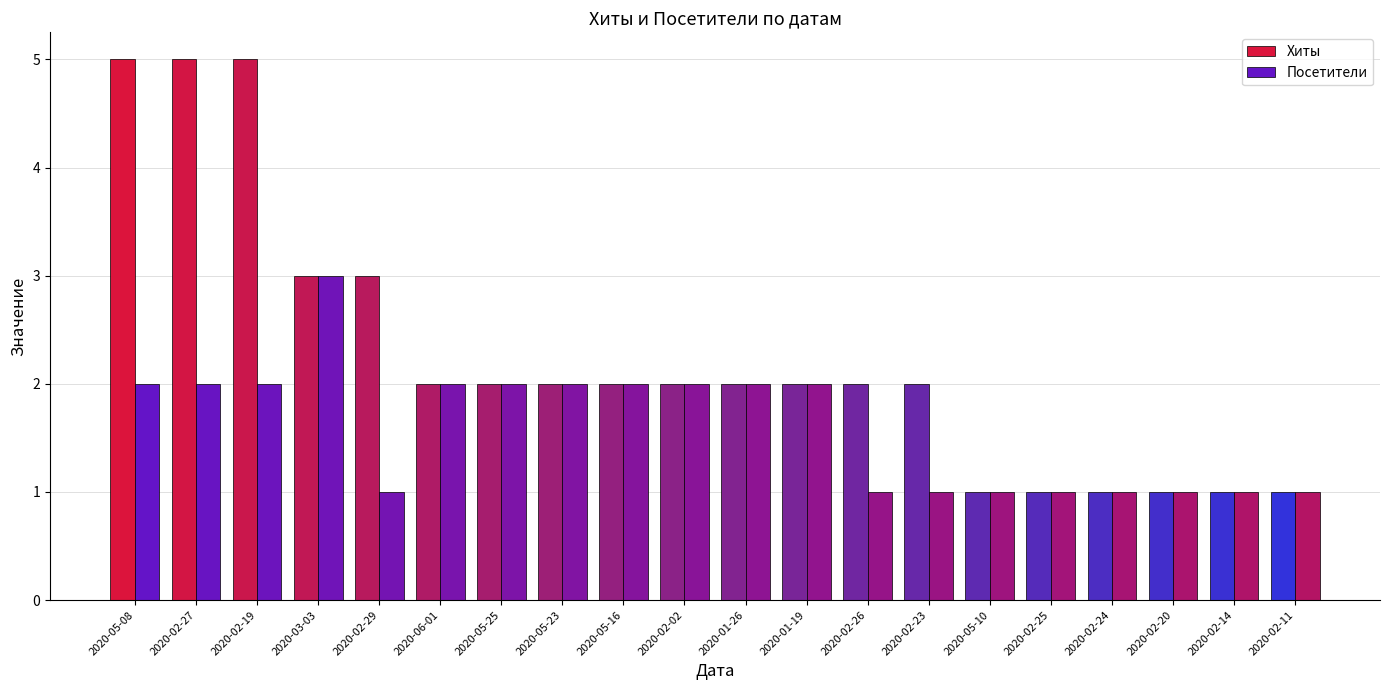

How many data points in Посетители are above 2?

1